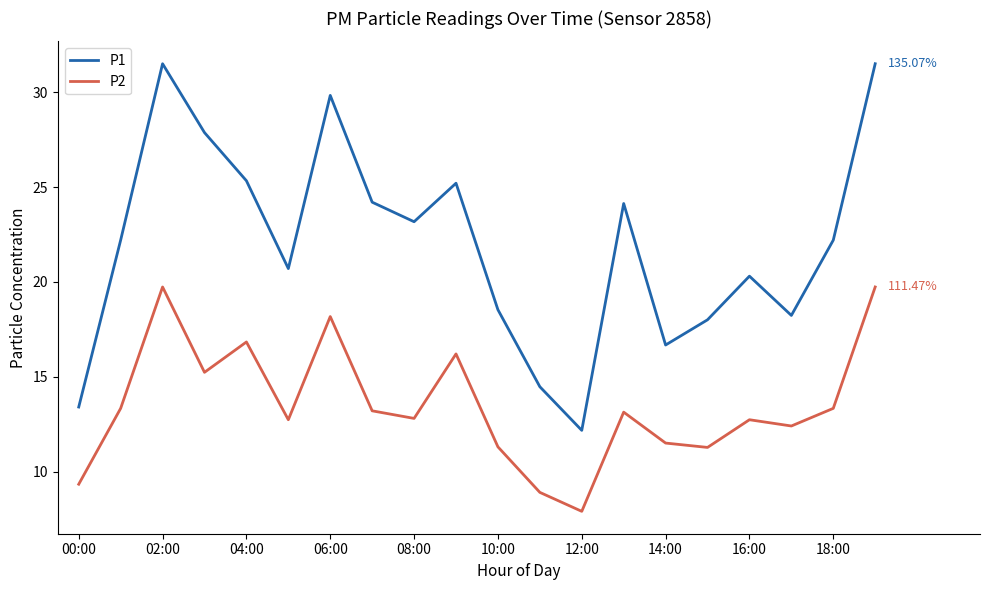

True or false: P1 and P2 cross at least once.

False